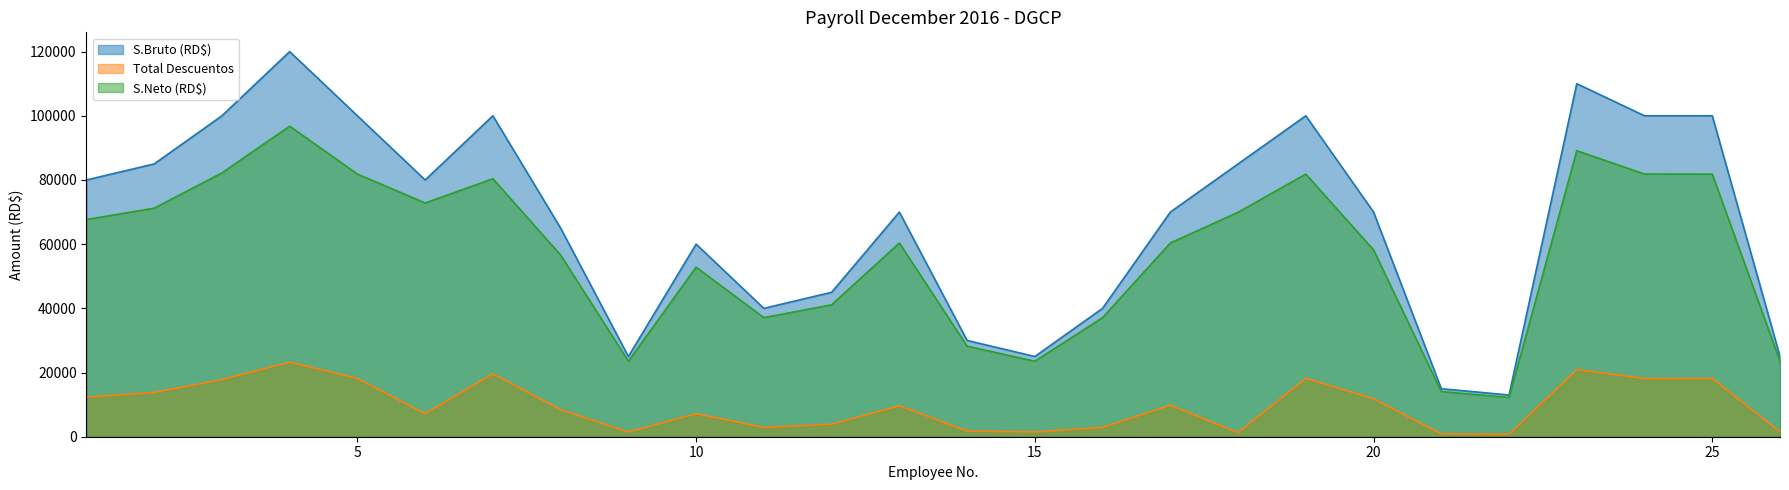

What is the value of the S.Neto (RD$) point at the 8th from the left?

56600.3